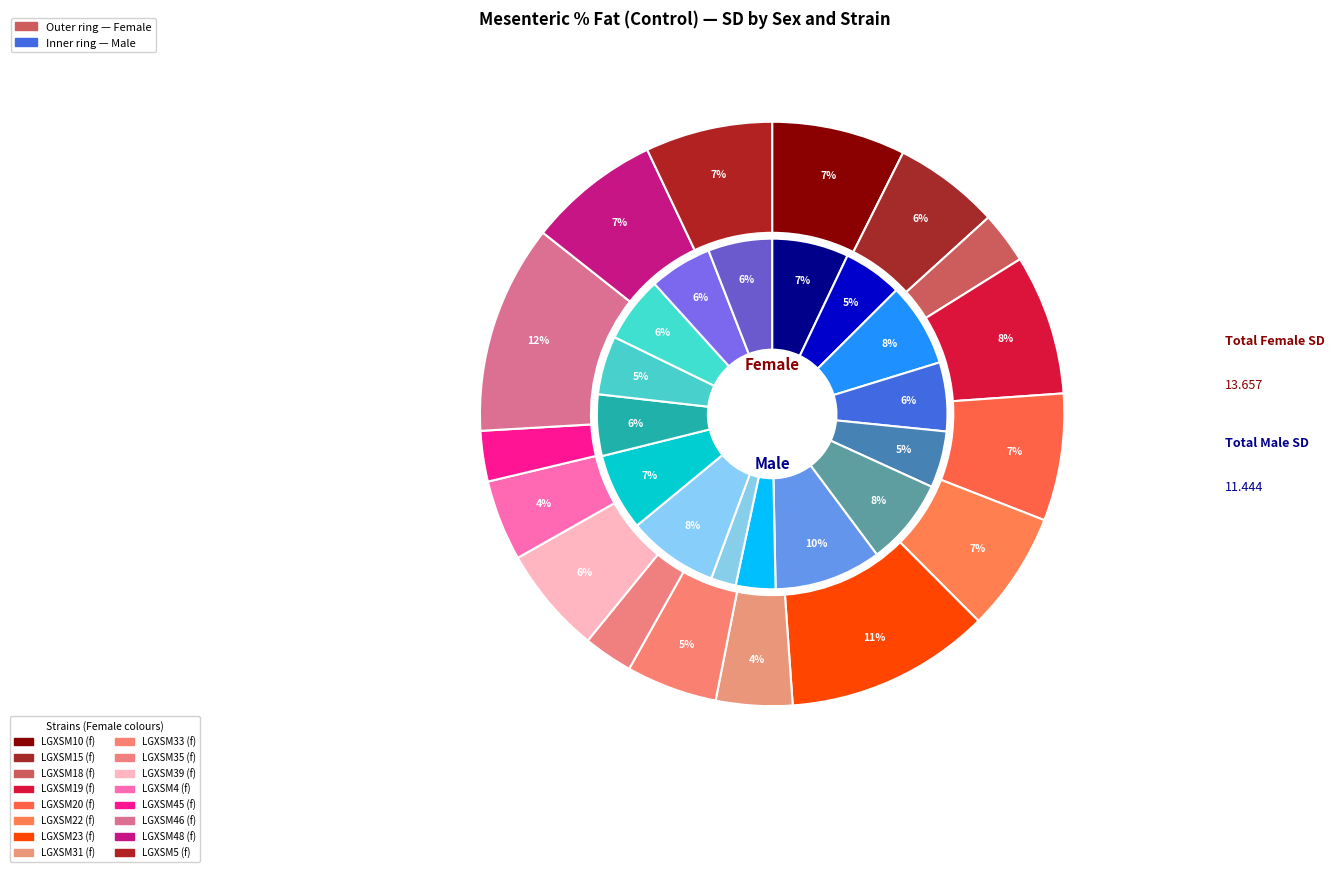

How many slices are in this pie chart?

16